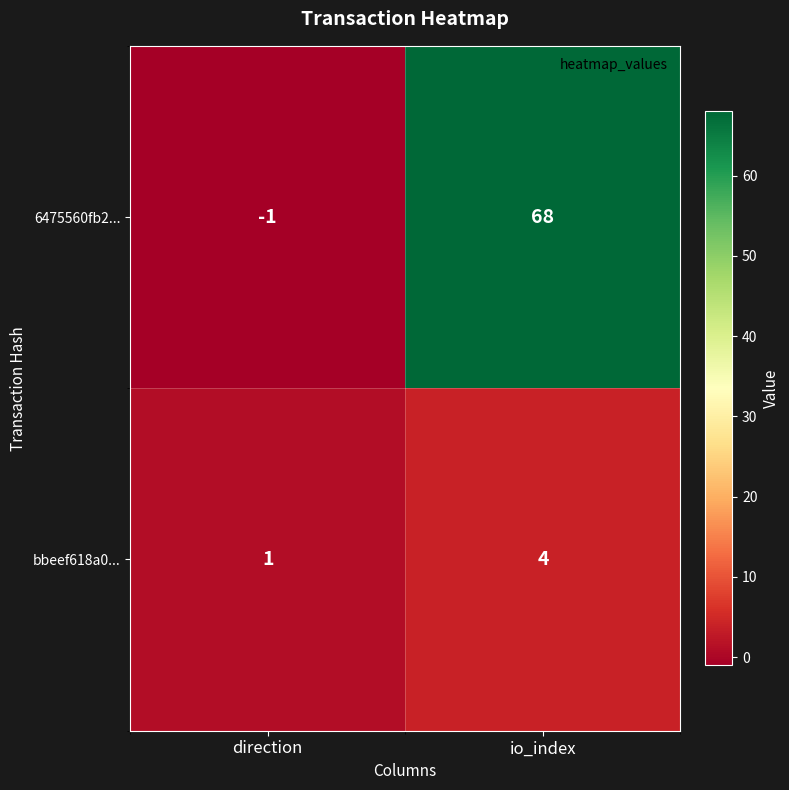

Count the number of data series in this chart.

2